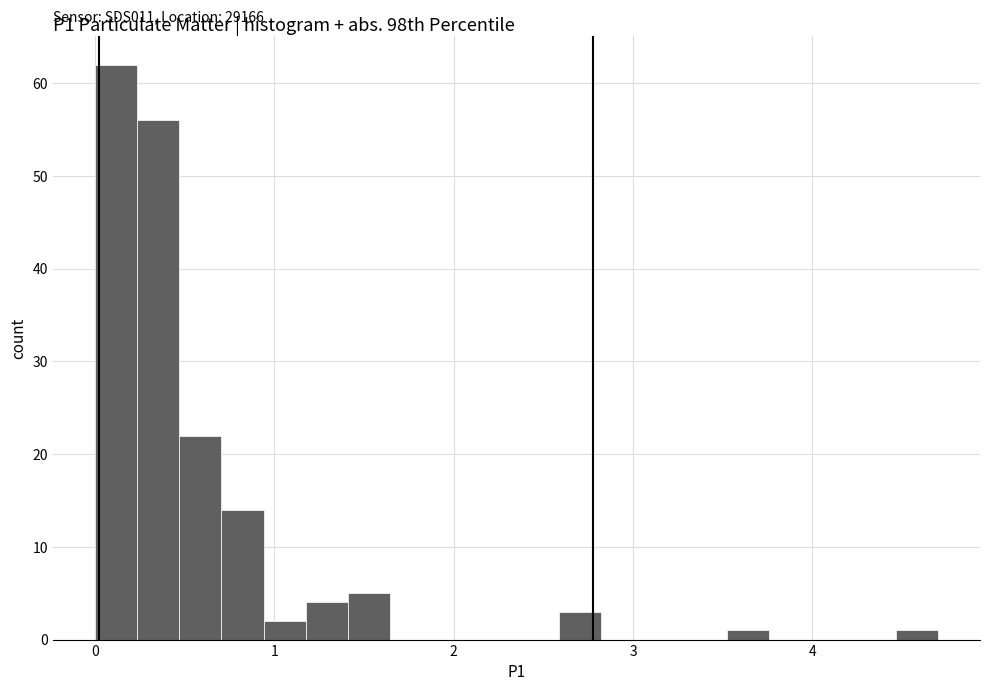

Around what value on the x-axis is the tallest bar? Give the approximate position of its centre, as read against the axis.

0.1